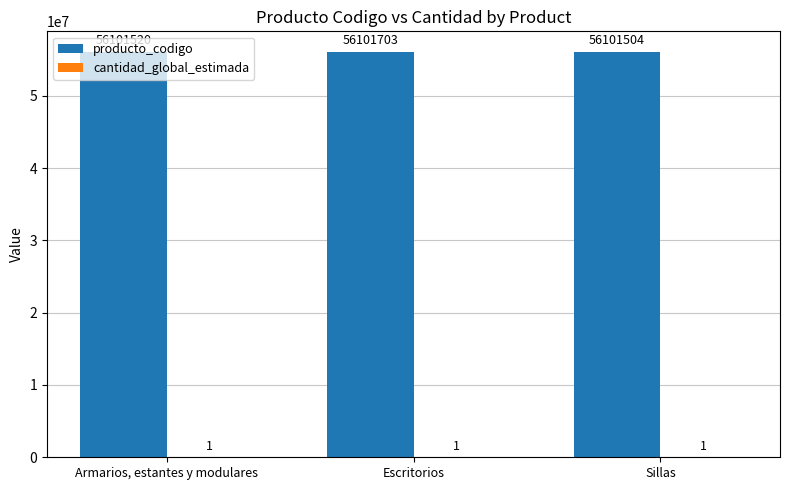

At which category is the sum across all series the highest?

Escritorios